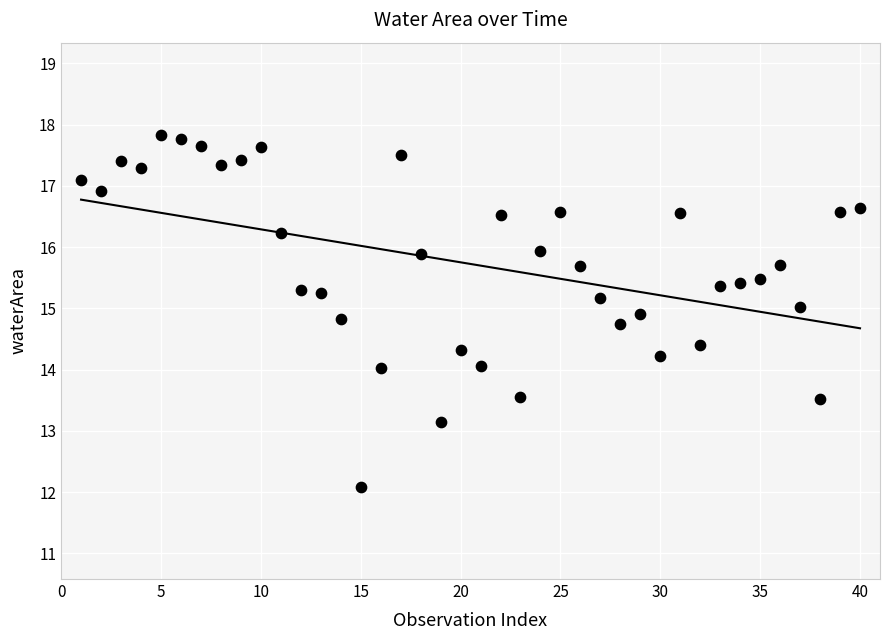

What is the range of X values (max minus min)?

39.0